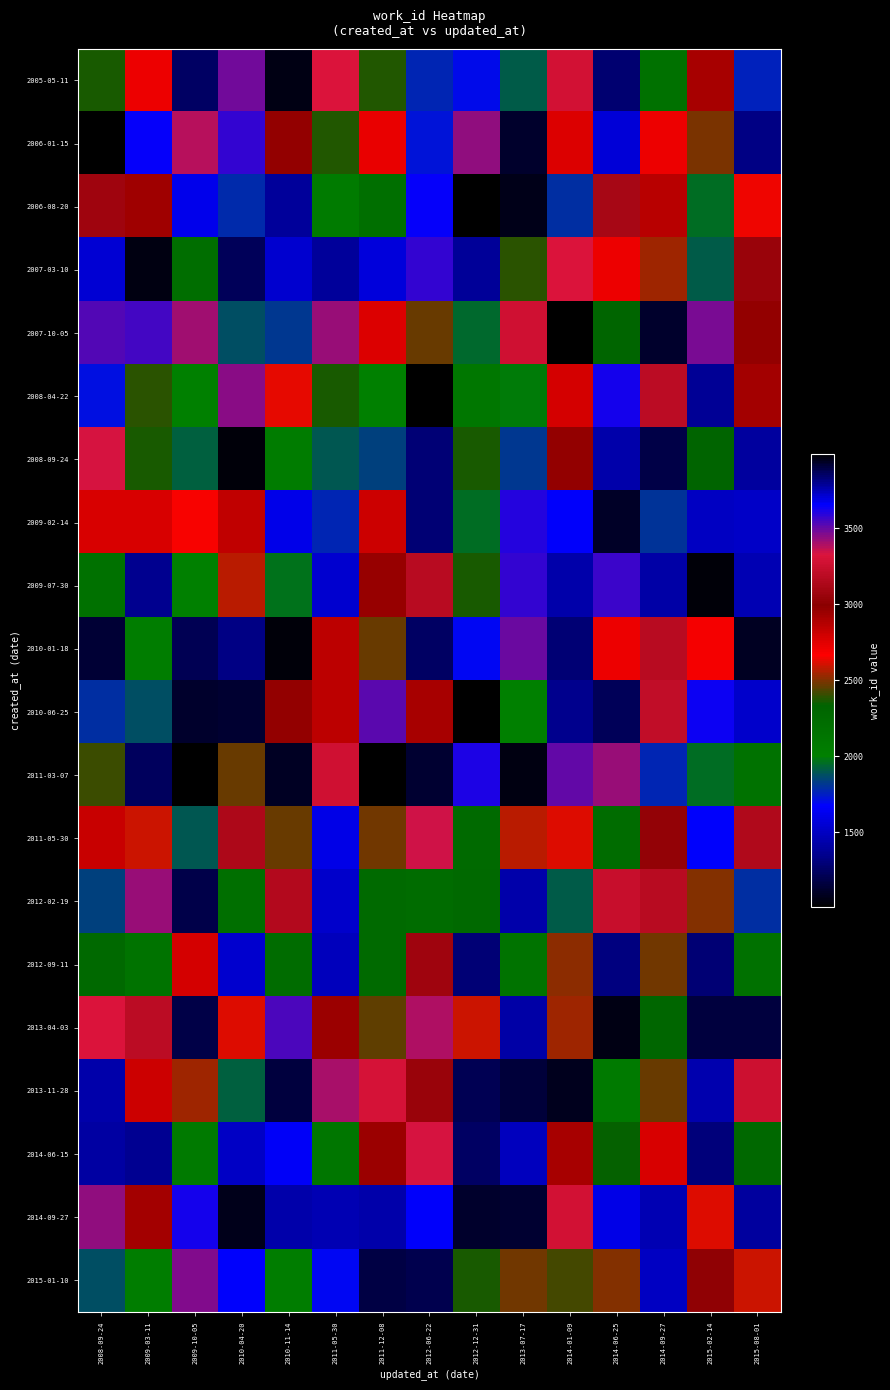

Reading left to right, extract all data points from this chart.

2005-05-11: 2008-09-24=2362	2009-03-11=2717	2009-10-05=3852	2010-04-20=3478	2010-11-14=1056	2011-05-30=3318	2011-12-08=2376	2012-06-22=1769	2012-12-31=1694	2013-07-17=1906	2014-01-09=3289	2014-06-25=1281	2014-09-27=2175	2015-02-14=2908	2015-08-01=1753
2006-01-15: 2008-09-24=3982	2009-03-11=3650	2009-10-05=3379	2010-04-20=3573	2010-11-14=2969	2011-05-30=2375	2011-12-08=2720	2012-06-22=1724	2012-12-31=3432	2013-07-17=3927	2014-01-09=2761	2014-06-25=3701	2014-09-27=2713	2015-02-14=2490	2015-08-01=1321
2006-08-20: 2008-09-24=3074	2009-03-11=2931	2009-10-05=1613	2010-04-20=1777	2010-11-14=1380	2011-05-30=2059	2011-12-08=2199	2012-06-22=3643	2012-12-31=3988	2013-07-17=1070	2014-01-09=1796	2014-06-25=3109	2014-09-27=2870	2015-02-14=1951	2015-08-01=2646
2007-03-10: 2008-09-24=1552	2009-03-11=3957	2009-10-05=2208	2010-04-20=3870	2010-11-14=1538	2011-05-30=1386	2011-12-08=1570	2012-06-22=3571	2012-12-31=3786	2013-07-17=2382	2014-01-09=3319	2014-06-25=2711	2014-09-27=2535	2015-02-14=1909	2015-08-01=3048
2007-10-05: 2008-09-24=3523	2009-03-11=3549	2009-10-05=3409	2010-04-20=1876	2010-11-14=1812	2011-05-30=3422	2011-12-08=2763	2012-06-22=2471	2012-12-31=1946	2013-07-17=3268	2014-01-09=3989	2014-06-25=2314	2014-09-27=1118	2015-02-14=3469	2015-08-01=2973
2008-04-22: 2008-09-24=1709	2009-03-11=2388	2009-10-05=2004	2010-04-20=3449	2010-11-14=2636	2011-05-30=2362	2011-12-08=2003	2012-06-22=1006	2012-12-31=2107	2013-07-17=1989	2014-01-09=2780	2014-06-25=3623	2014-09-27=3193	2015-02-14=1371	2015-08-01=2918
2008-09-24: 2008-09-24=3336	2009-03-11=2360	2009-10-05=1916	2010-04-20=1034	2010-11-14=2046	2011-05-30=1902	2011-12-08=1835	2012-06-22=1286	2012-12-31=2363	2013-07-17=1821	2014-01-09=2969	2014-06-25=3763	2014-09-27=3894	2015-02-14=2331	2015-08-01=1396
2009-02-14: 2008-09-24=2772	2009-03-11=2771	2009-10-05=2659	2010-04-20=2847	2010-11-14=3677	2011-05-30=1765	2011-12-08=2809	2012-06-22=3835	2012-12-31=1954	2013-07-17=3593	2014-01-09=3658	2014-06-25=1109	2014-09-27=1805	2015-02-14=1503	2015-08-01=1518
2009-07-30: 2008-09-24=2178	2009-03-11=3796	2009-10-05=1998	2010-04-20=2579	2010-11-14=1965	2011-05-30=1539	2011-12-08=2963	2012-06-22=3178	2012-12-31=2361	2013-07-17=3573	2014-01-09=1434	2014-06-25=3559	2014-09-27=1414	2015-02-14=3971	2015-08-01=3748
2010-01-18: 2008-09-24=1135	2009-03-11=2038	2009-10-05=1206	2010-04-20=1325	2010-11-14=1030	2011-05-30=2857	2011-12-08=2470	2012-06-22=3860	2012-12-31=1687	2013-07-17=3498	2014-01-09=3834	2014-06-25=2715	2014-09-27=3174	2015-02-14=2685	2015-08-01=1088
2010-06-25: 2008-09-24=1793	2009-03-11=1874	2009-10-05=3928	2010-04-20=1134	2010-11-14=2973	2011-05-30=2854	2011-12-08=3515	2012-06-22=2908	2012-12-31=3989	2013-07-17=2006	2014-01-09=1346	2014-06-25=1221	2014-09-27=3213	2015-02-14=3636	2015-08-01=1519
2011-03-07: 2008-09-24=2409	2009-03-11=1231	2009-10-05=3984	2010-04-20=2464	2010-11-14=3931	2011-05-30=3268	2011-12-08=1017	2012-06-22=1132	2012-12-31=3608	2013-07-17=3959	2014-01-09=3508	2014-06-25=3423	2014-09-27=1775	2015-02-14=1961	2015-08-01=2169
2011-05-30: 2008-09-24=2818	2009-03-11=2594	2009-10-05=1896	2010-04-20=3137	2010-11-14=2464	2011-05-30=1602	2011-12-08=2480	2012-06-22=3348	2012-12-31=2256	2013-07-17=2569	2014-01-09=2618	2014-06-25=2238	2014-09-27=3031	2015-02-14=1679	2015-08-01=3144
2012-02-19: 2008-09-24=1836	2009-03-11=3423	2009-10-05=1181	2010-04-20=2196	2010-11-14=3155	2011-05-30=1527	2011-12-08=2257	2012-06-22=2238	2012-12-31=2275	2013-07-17=1430	2014-01-09=1909	2014-06-25=3234	2014-09-27=3174	2015-02-14=2505	2015-08-01=1790
2012-09-11: 2008-09-24=2270	2009-03-11=2148	2009-10-05=2779	2010-04-20=3713	2010-11-14=2238	2011-05-30=3742	2011-12-08=2261	2012-06-22=3074	2012-12-31=1289	2013-07-17=2159	2014-01-09=2519	2014-06-25=1311	2014-09-27=2484	2015-02-14=3831	2015-08-01=2176
2013-04-03: 2008-09-24=3316	2009-03-11=3193	2009-10-05=3895	2010-04-20=2615	2010-11-14=3546	2011-05-30=2947	2011-12-08=2459	2012-06-22=3394	2012-12-31=2601	2013-07-17=1421	2014-01-09=2543	2014-06-25=1062	2014-09-27=2304	2015-02-14=3907	2015-08-01=3897
2013-11-28: 2008-09-24=3756	2009-03-11=2812	2009-10-05=2544	2010-04-20=1916	2010-11-14=3905	2011-05-30=3397	2011-12-08=3293	2012-06-22=3048	2012-12-31=1215	2013-07-17=1157	2014-01-09=1082	2014-06-25=2077	2014-09-27=2466	2015-02-14=1438	2015-08-01=3262
2014-06-15: 2008-09-24=1411	2009-03-11=1366	2009-10-05=2076	2010-04-20=3731	2010-11-14=1648	2011-05-30=2116	2011-12-08=2946	2012-06-22=3335	2012-12-31=3860	2013-07-17=1495	2014-01-09=2914	2014-06-25=2346	2014-09-27=2773	2015-02-14=1298	2015-08-01=2283
2014-09-27: 2008-09-24=3430	2009-03-11=2921	2009-10-05=3617	2010-04-20=3945	2010-11-14=1431	2011-05-30=3747	2011-12-08=3763	2012-06-22=3660	2012-12-31=3928	2013-07-17=1134	2014-01-09=3279	2014-06-25=1608	2014-09-27=3745	2015-02-14=2615	2015-08-01=1393
2015-01-10: 2008-09-24=1870	2009-03-11=2033	2009-10-05=3462	2010-04-20=1680	2010-11-14=2039	2011-05-30=1687	2011-12-08=1180	2012-06-22=1197	2012-12-31=2368	2013-07-17=2482	2014-01-09=2420	2014-06-25=2498	2014-09-27=1503	2015-02-14=3018	2015-08-01=2600